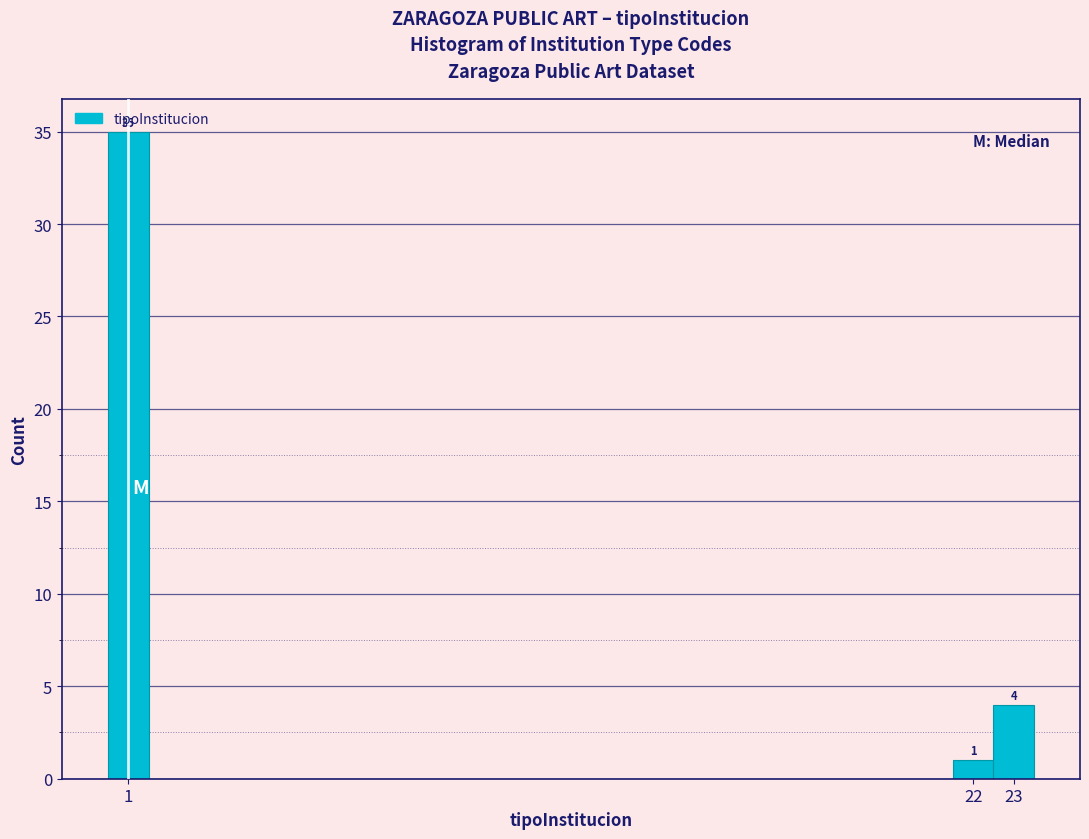

Which range on the x-axis has the tallest bar?

0.5 to 1.5